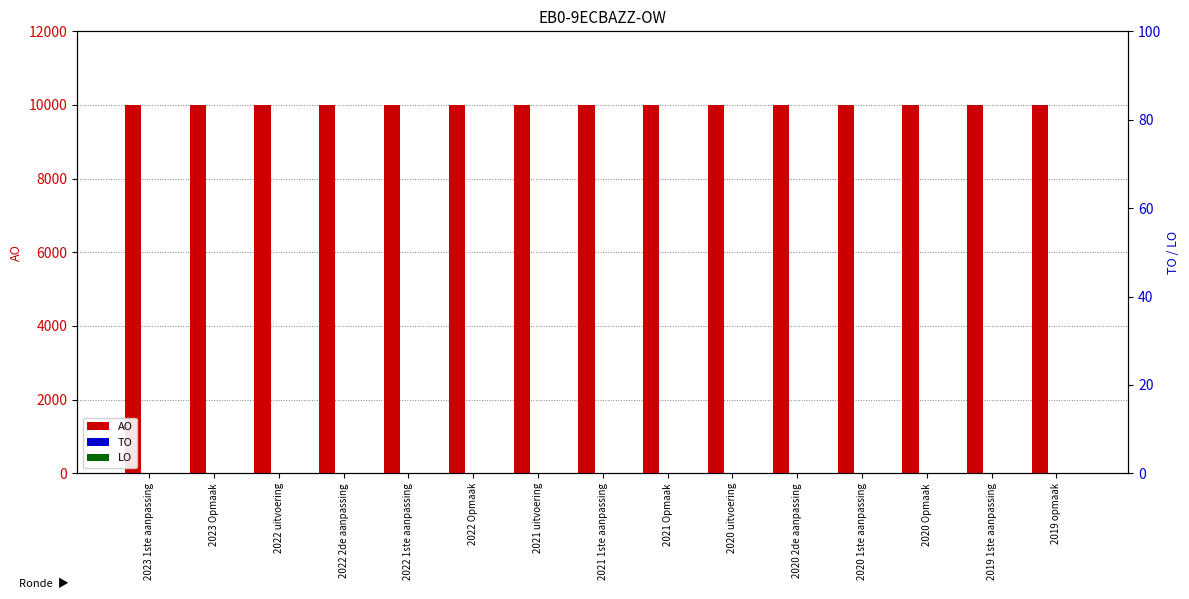

Rank the series by their maximum value, from highest to lowest.

AO, TO, LO